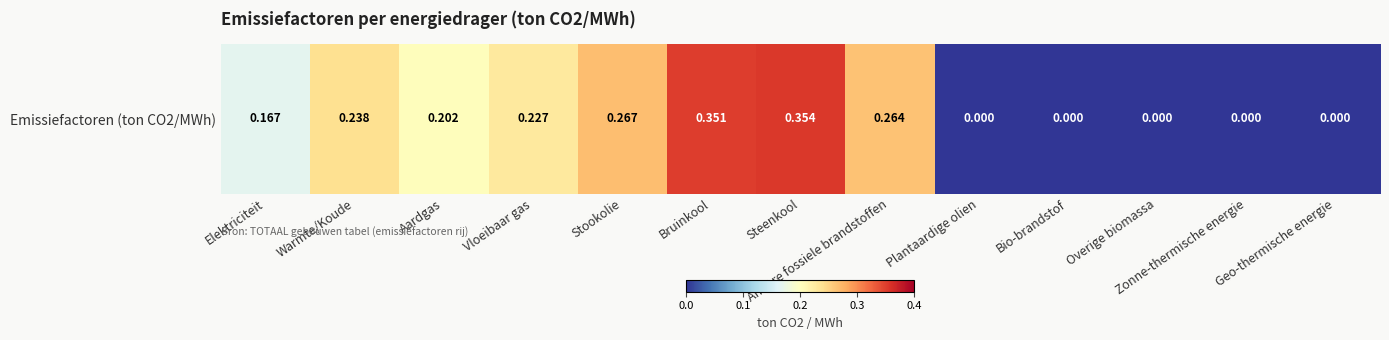

How many data points does each series have?

13